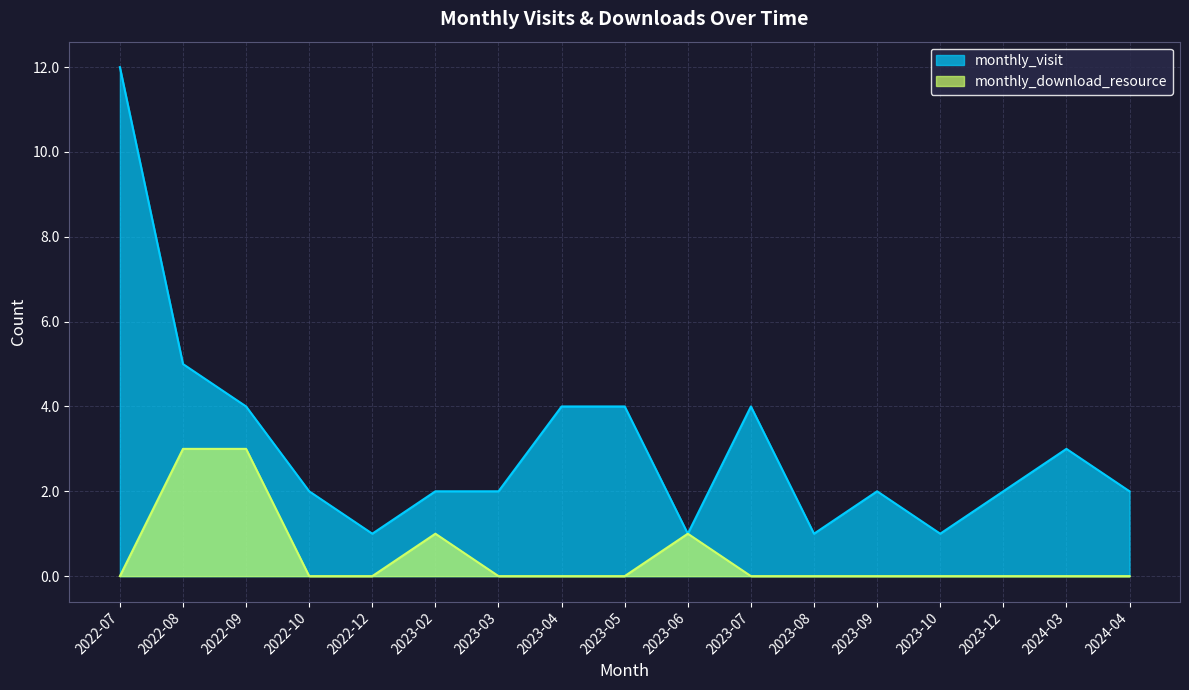

True or false: monthly_download_resource has a value of -1 at 2022-07.

False